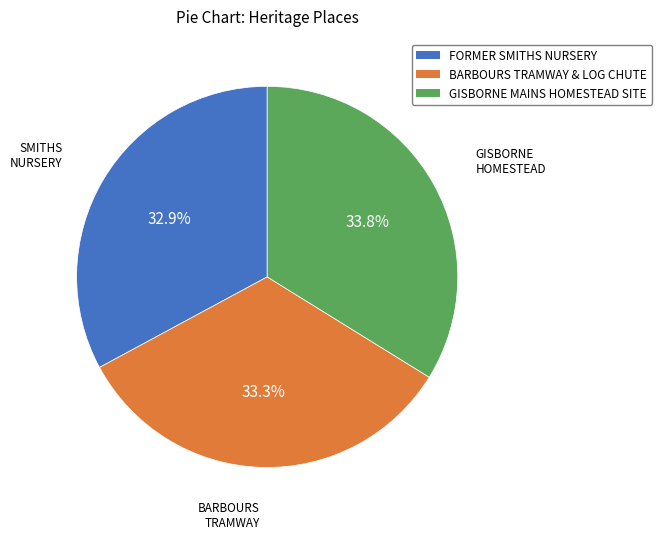

How many slices are in this pie chart?

3